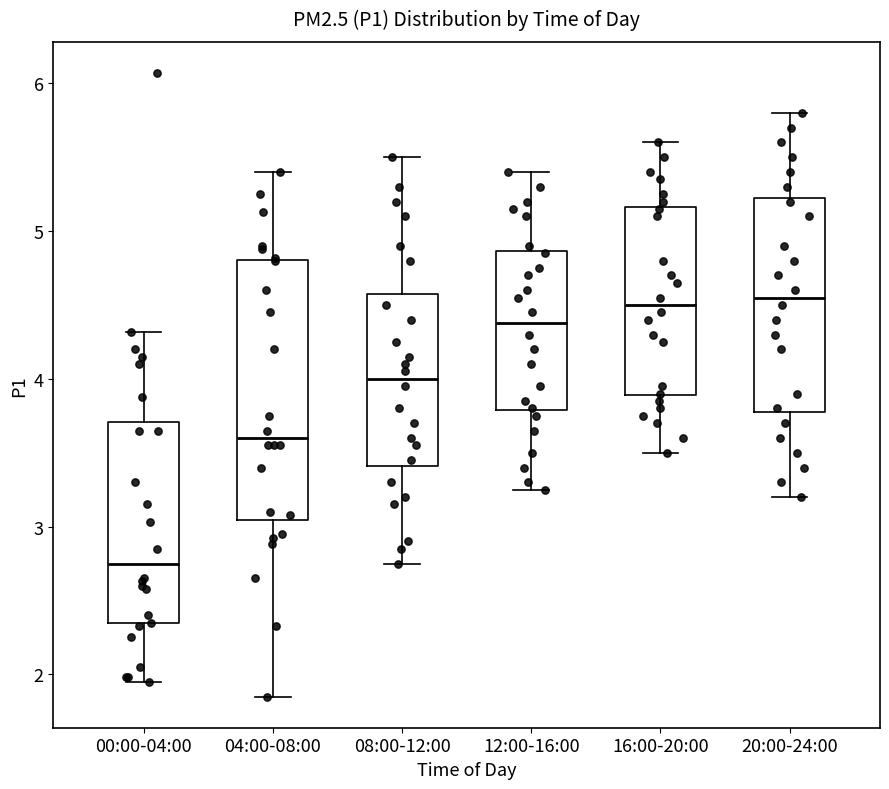

Where is the lower edge of the box for 12:00-16:00 on the y-axis? The values are not printed on the chart, so give them approximately, as read against the axis.

3.8